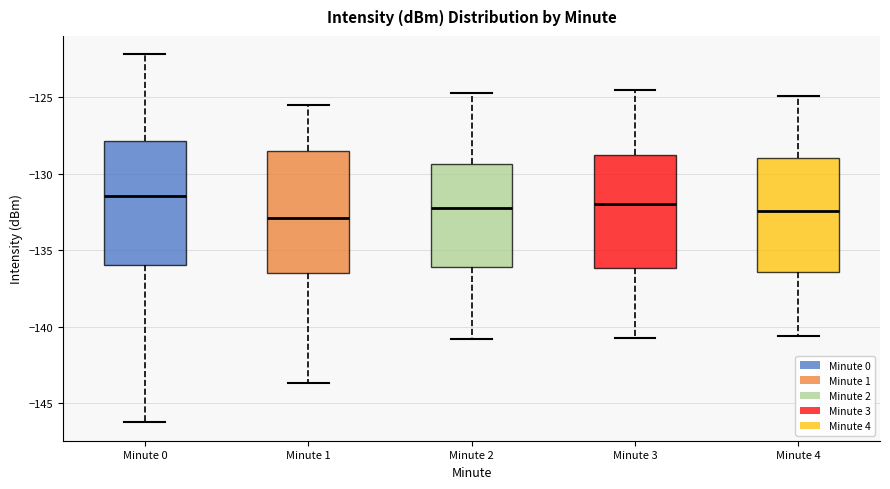

Where is the upper edge of the box for Minute 4 on the y-axis? The values are not printed on the chart, so give them approximately, as read against the axis.

-129.0